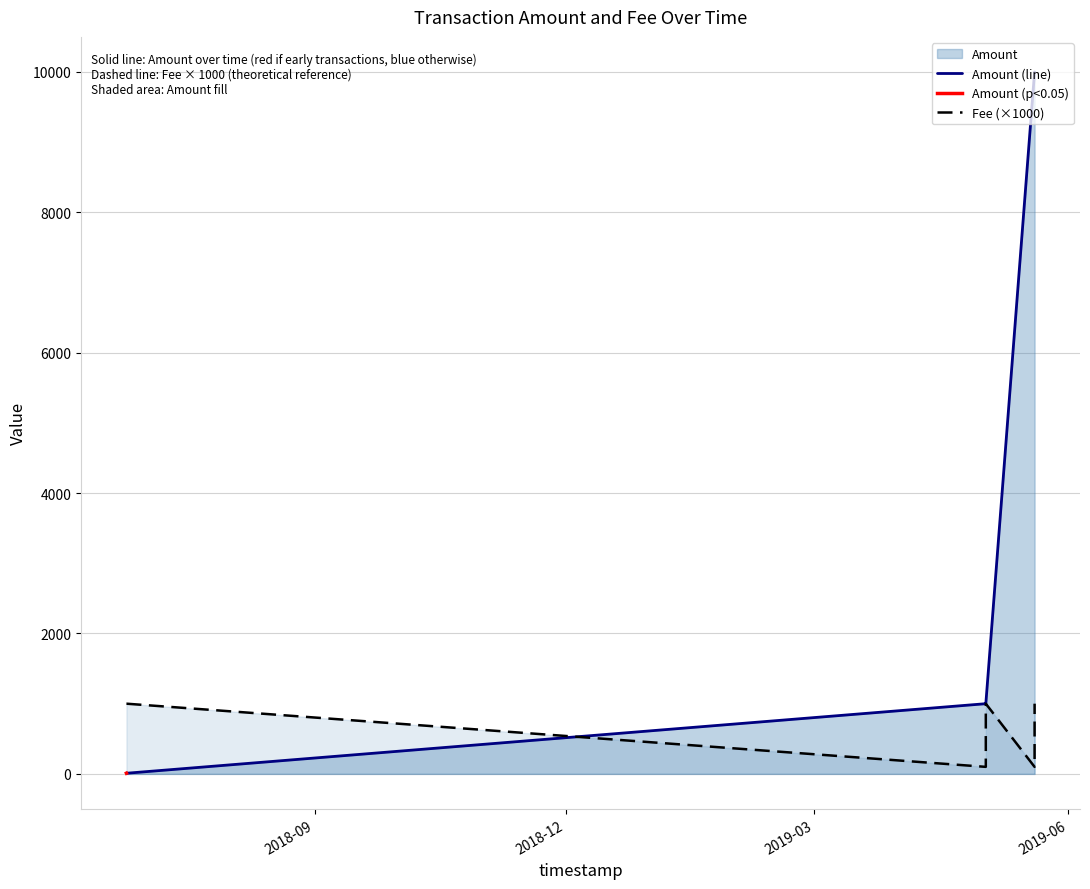

Which series has the largest total across all categories?

Amount